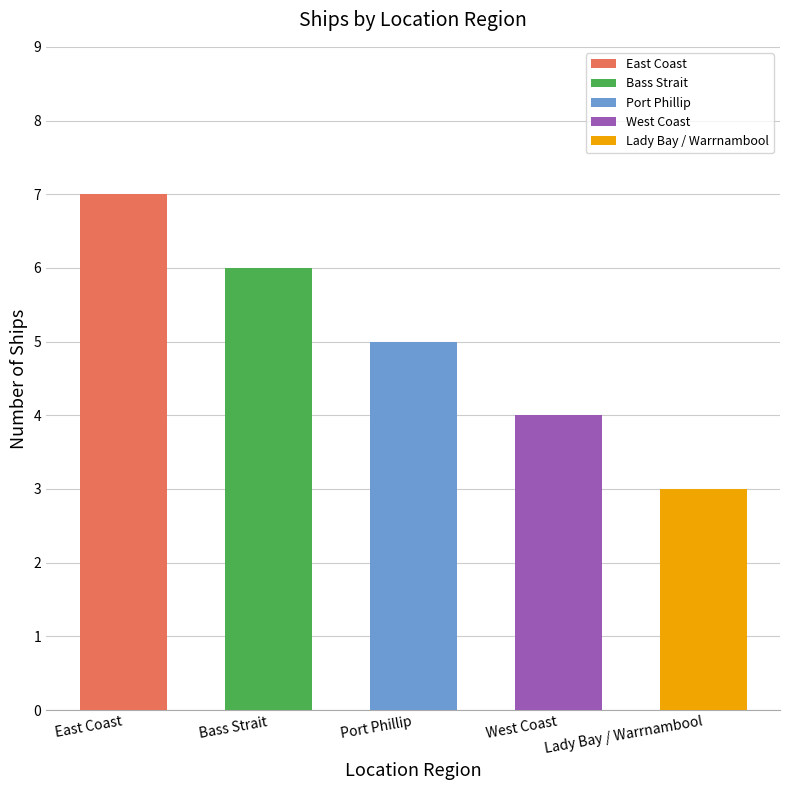

Rank the categories by value from highest to lowest.

East Coast, Bass Strait, Port Phillip, West Coast, Lady Bay / Warrnambool